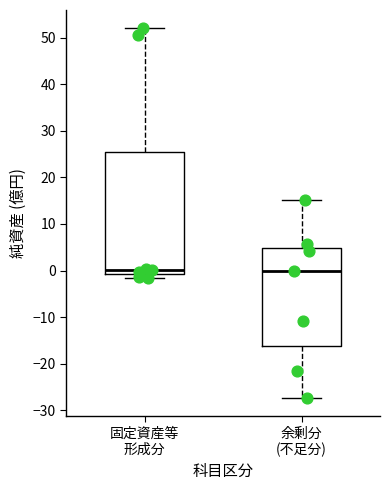

Reading left to right, transcribe this box plot: for each box, give where its median line is, the range the box spans, and where its two whiskers end, as read against the y-axis. The values are not printed on the chart, so give them approximately, as read against the axis.

固定資産等 形成分: median 0, box -1 to 25, whiskers -2 to 52
余剰分 (不足分): median 0, box -16 to 5, whiskers -27 to 15